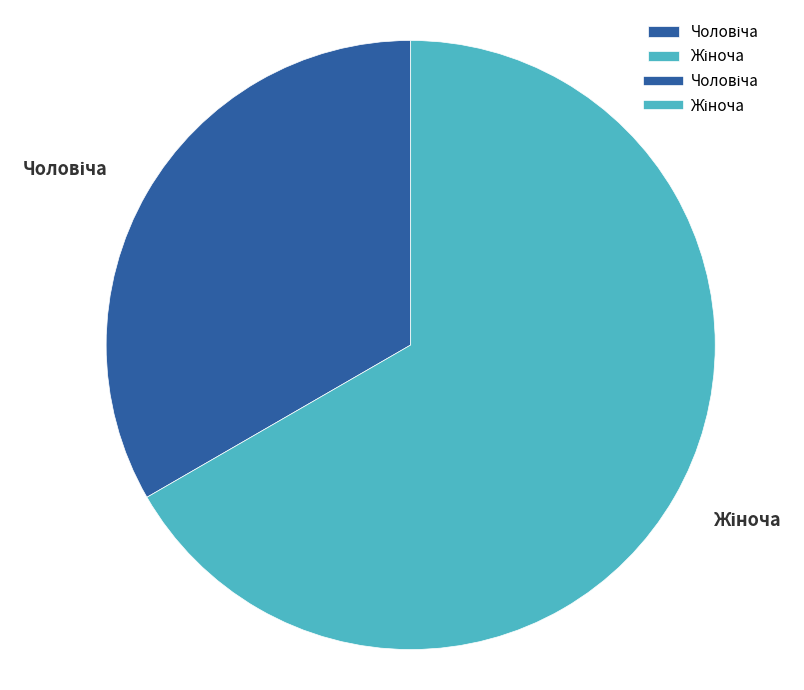

Is there any slice that represents more than half of the pie?

Yes